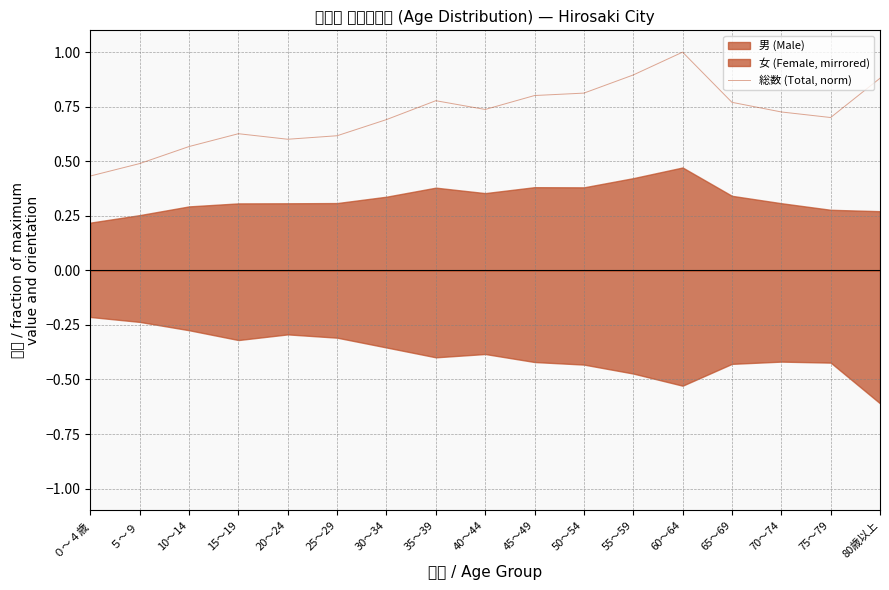

What is the label of the 15th point from the right?

10～14